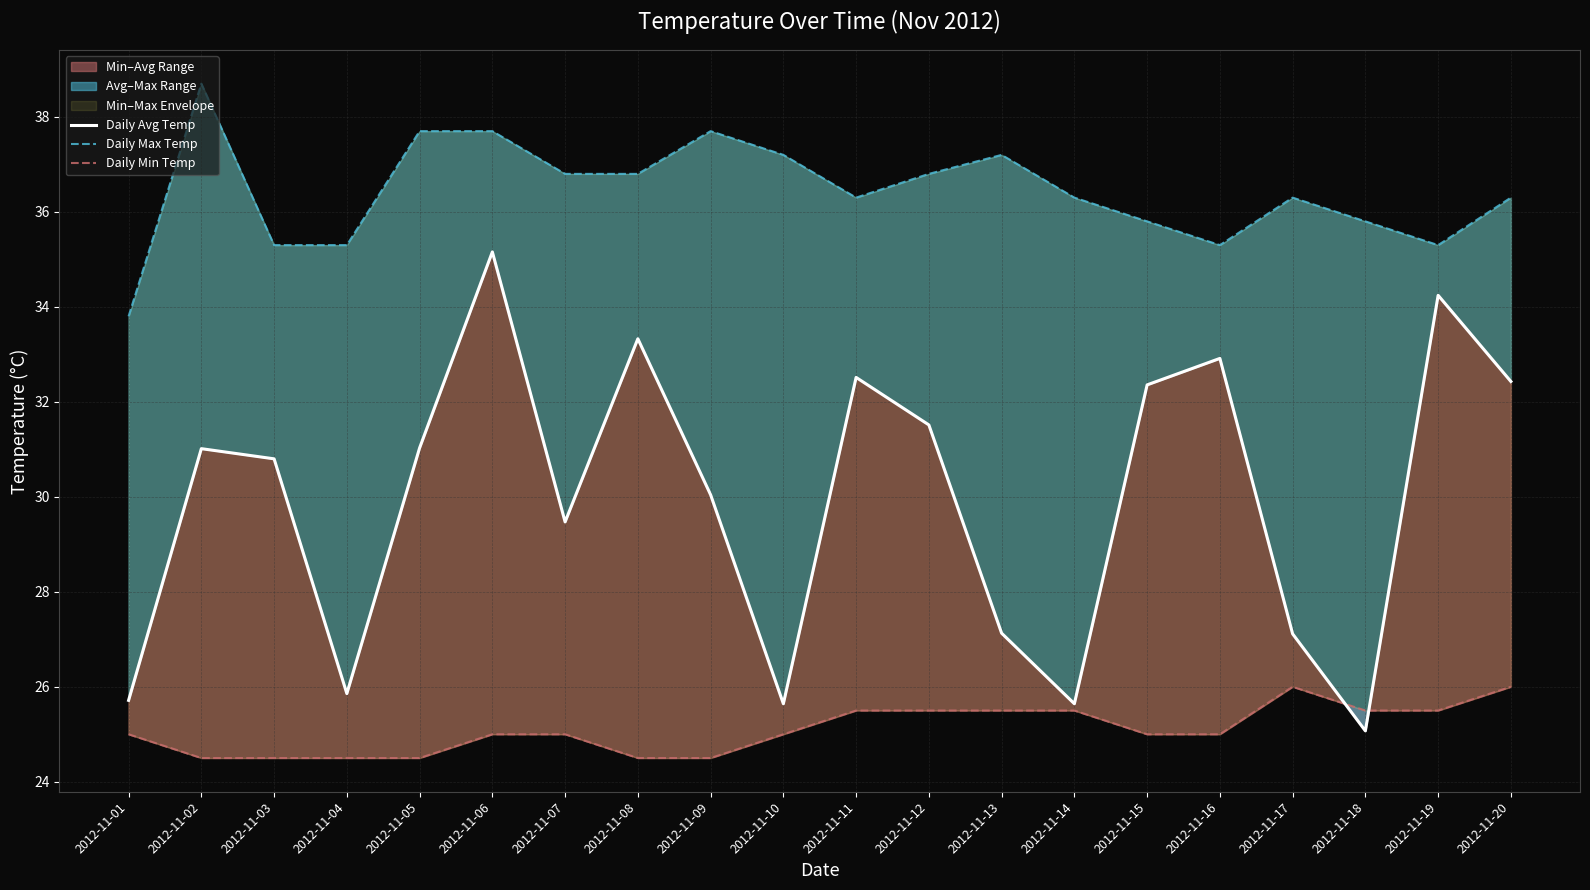

What is the lowest value of the Daily Avg Temp series?

25.1